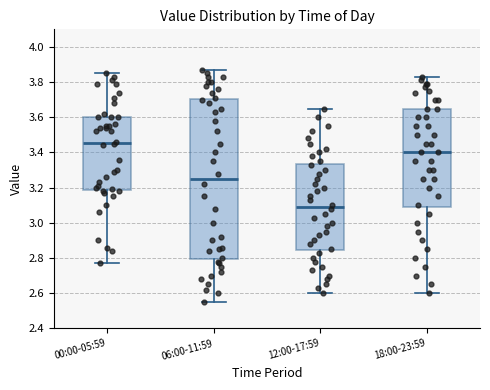

Which box is the tallest, from its lower edge to its upper edge?

06:00-11:59